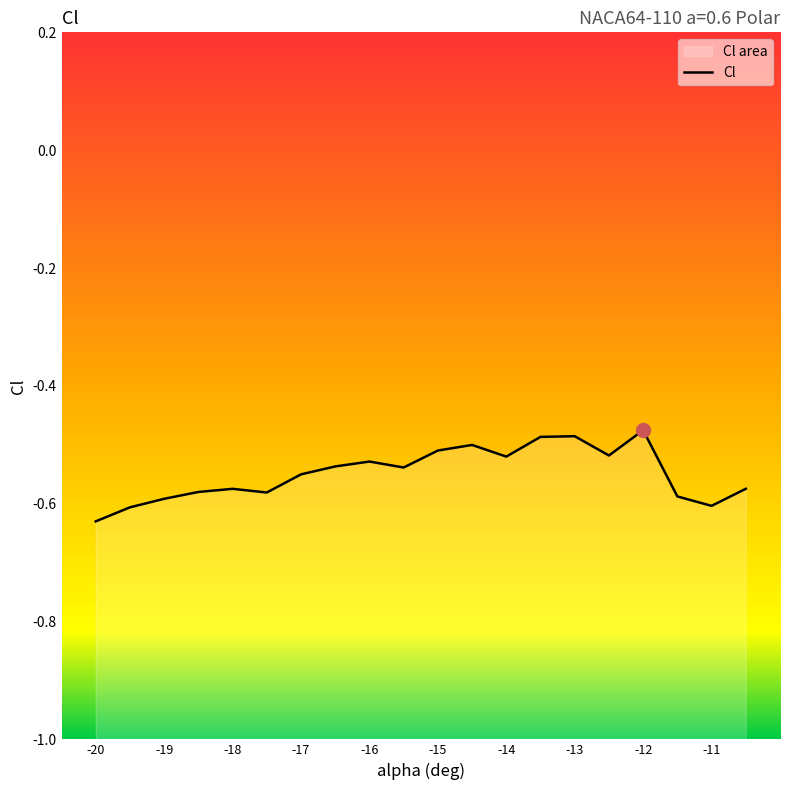

List the labels in order of value, smallest first.

-20, -19.5, -11, -19, -11.5, -17.5, -18.5, -18, -10.5, -17, -15.5, -16.5, -16, -14, -12.5, -15, -14.5, -13.5, -13, -12